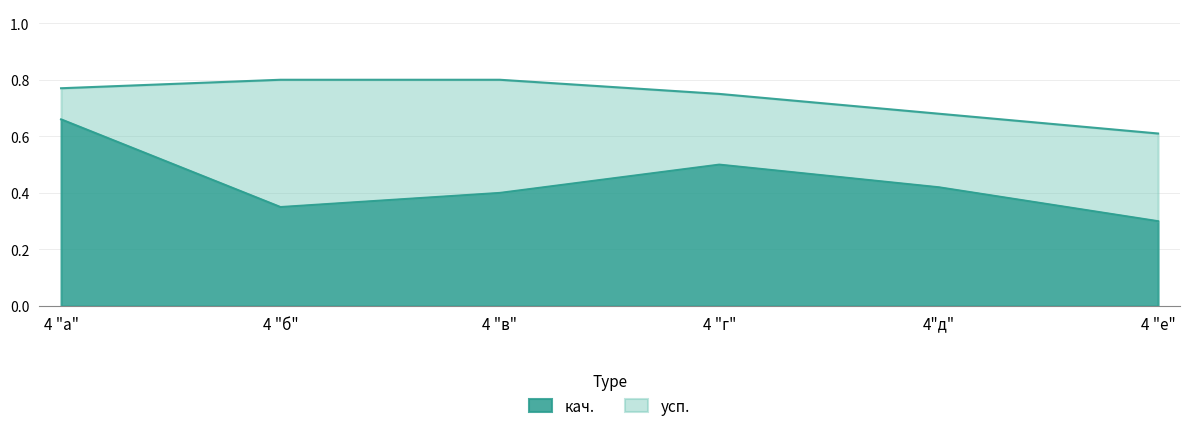

The value of усп. at 4 "е" is 1.0. True or false?

False